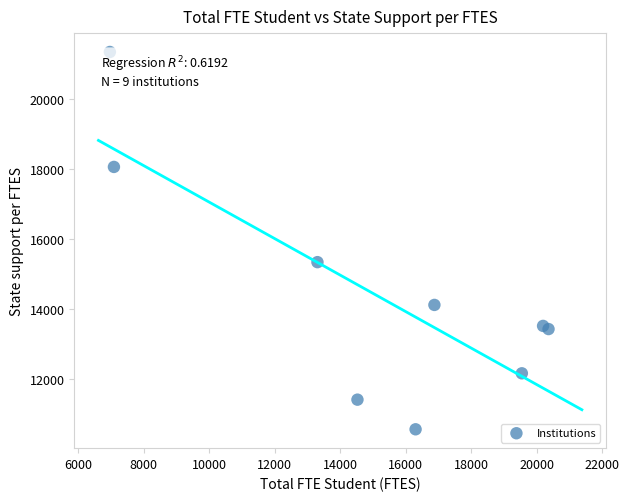

What Y value in the scatter plot is closest to 15952?

15338